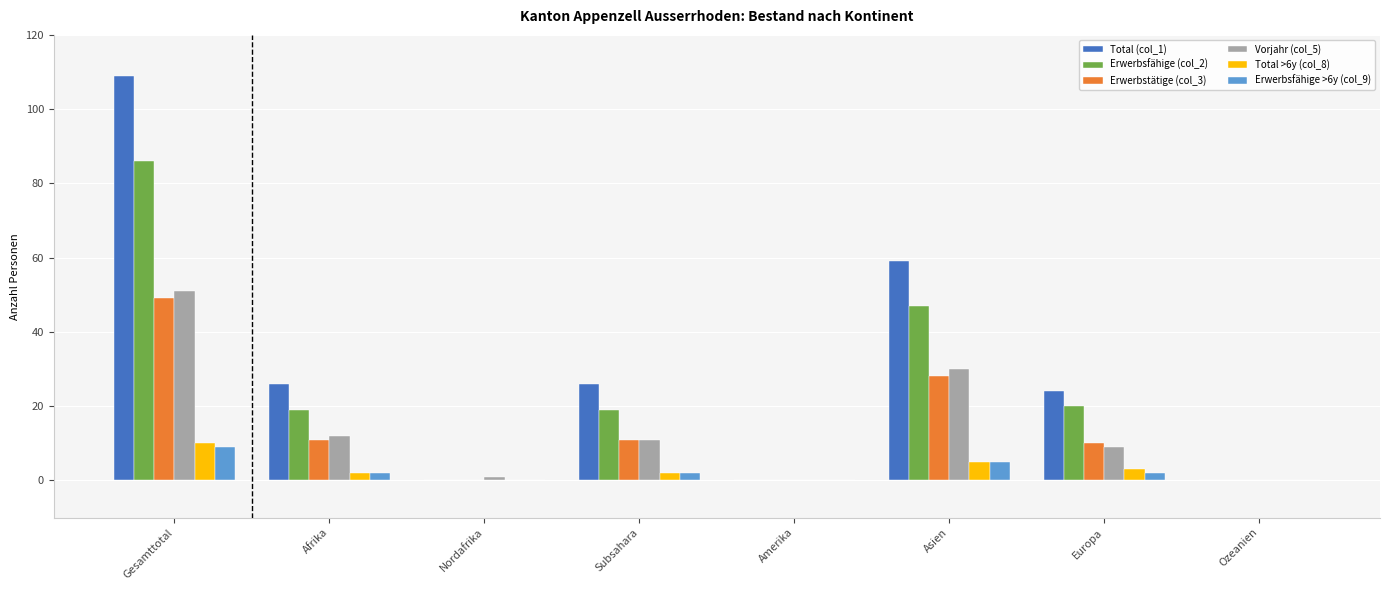

At which category is the sum across all series the highest?

Gesamttotal